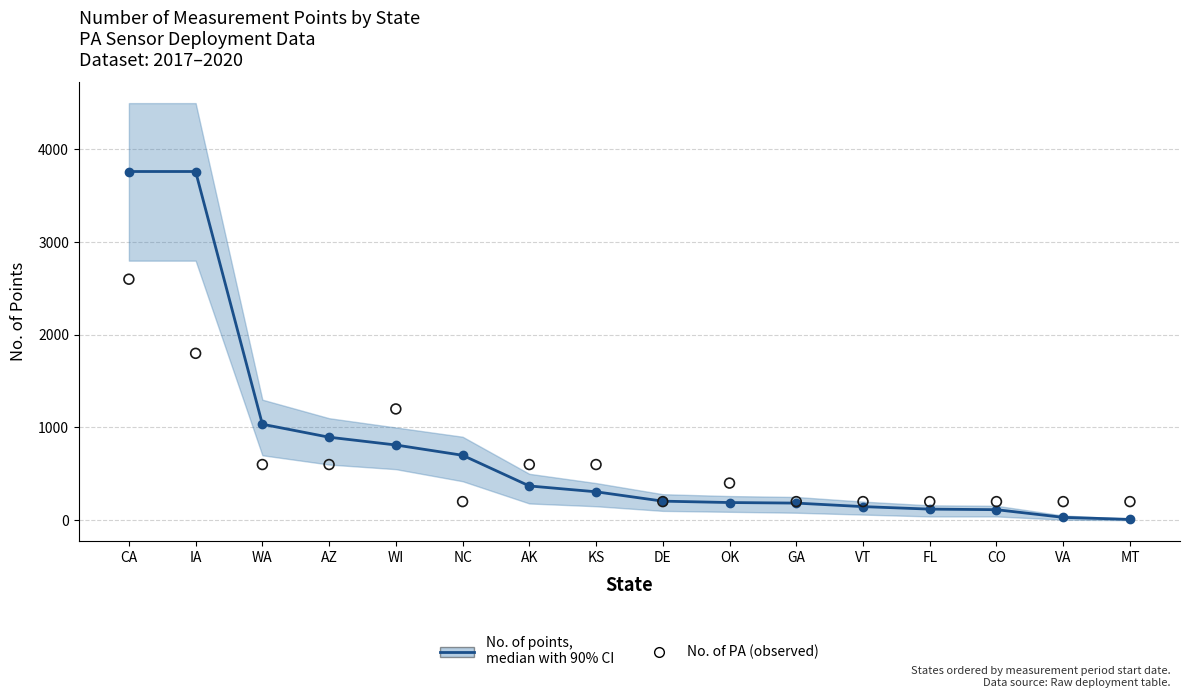

Which series contains the highest Y value?

No. of points, median with 90% CI